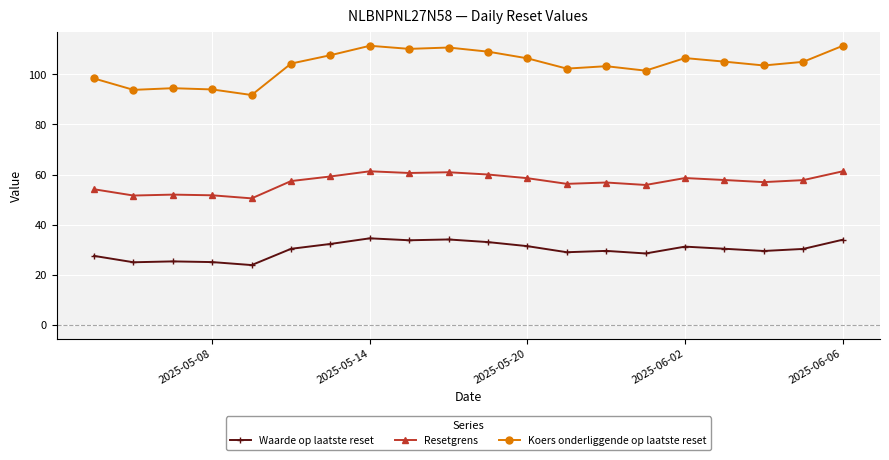

How many data points in Waarde op laatste reset are less than 30?

9